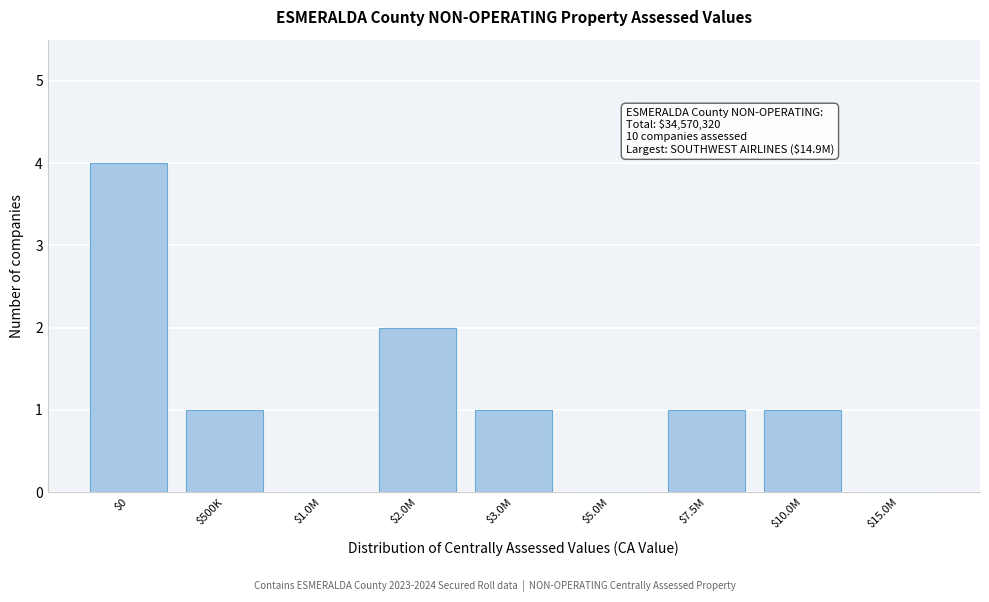

Which category has the highest value across all series?

$0